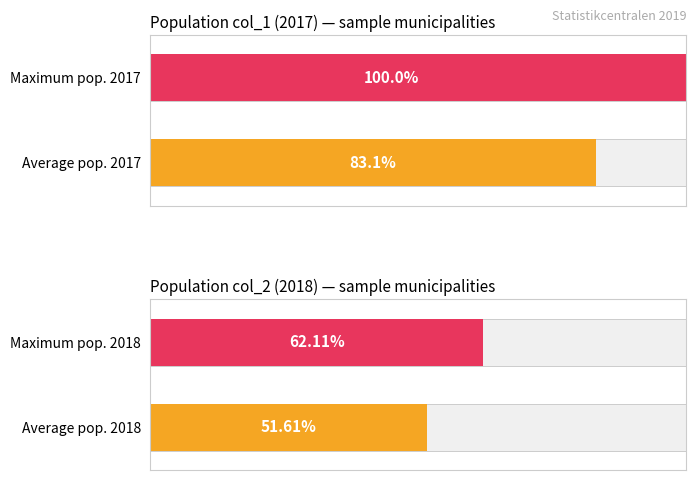

What are all the series names shown in the legend?

Population 2017, Population 2018